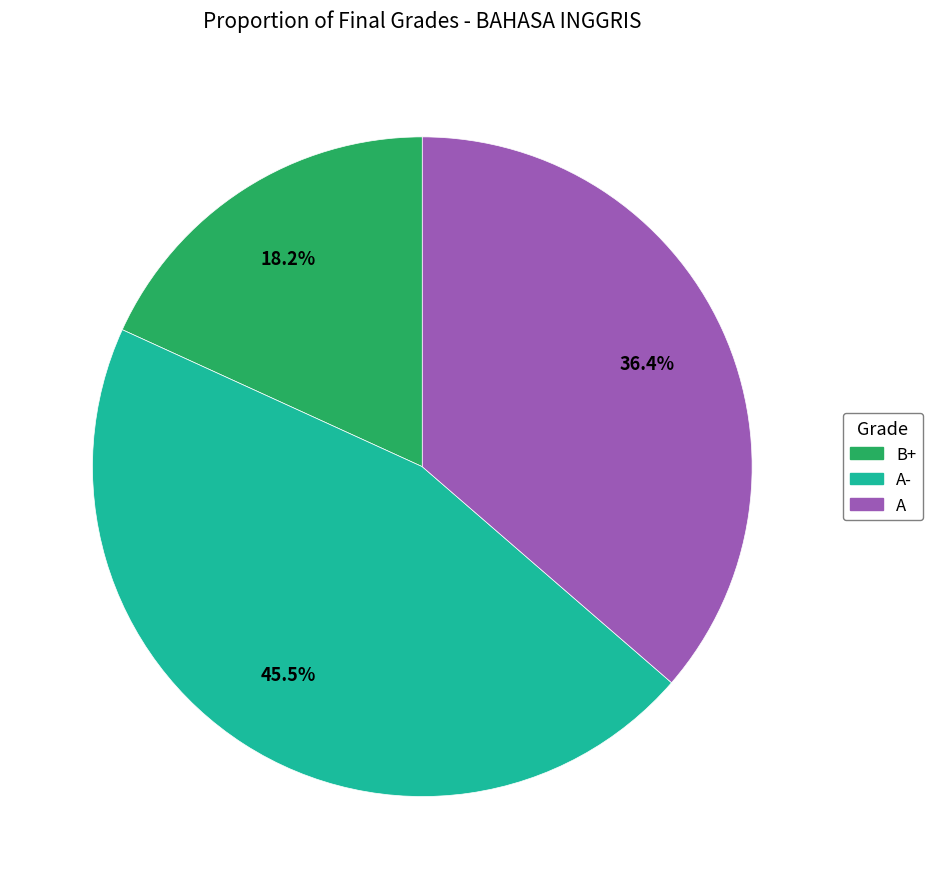

Does any single category account for the majority?

No